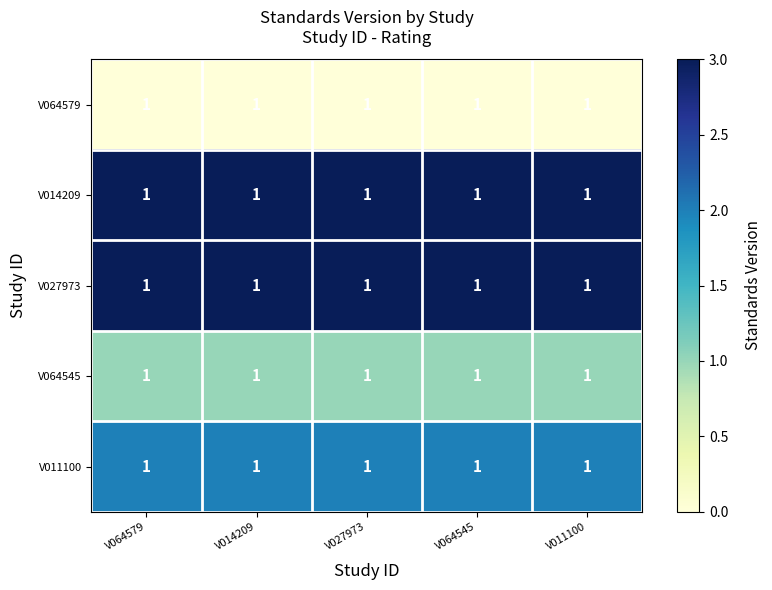

Reading left to right, extract all data points from this chart.

V064579: V064579=1	V014209=1	V027973=1	V064545=1	V011100=1
V014209: V064579=1	V014209=1	V027973=1	V064545=1	V011100=1
V027973: V064579=1	V014209=1	V027973=1	V064545=1	V011100=1
V064545: V064579=1	V014209=1	V027973=1	V064545=1	V011100=1
V011100: V064579=1	V014209=1	V027973=1	V064545=1	V011100=1